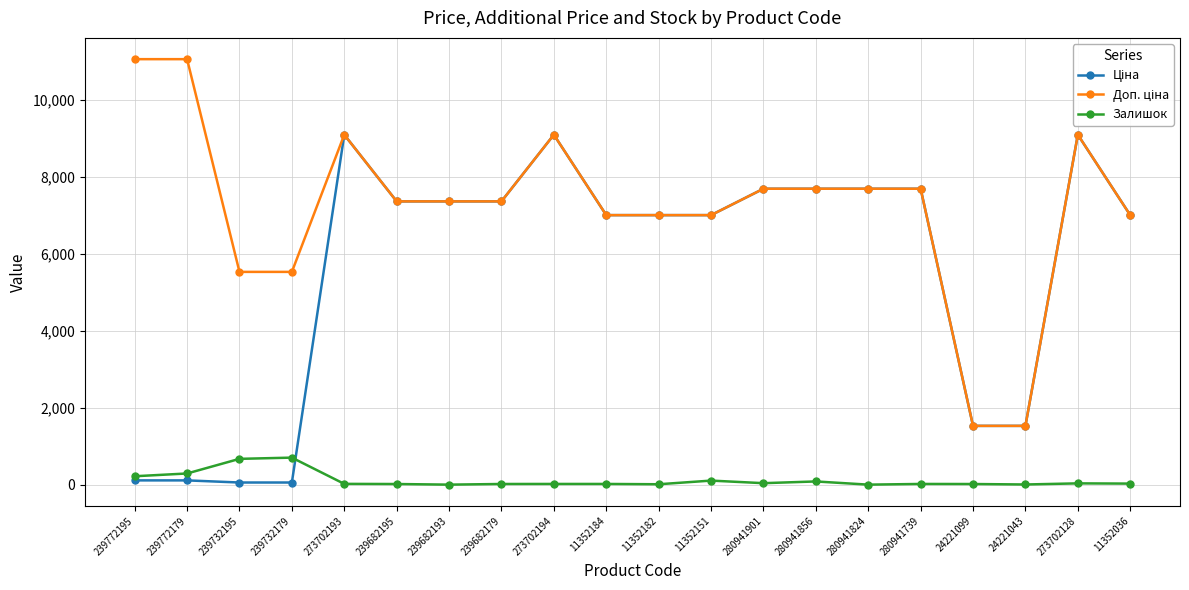

At how many categories does at least one series exceed 8282?

5